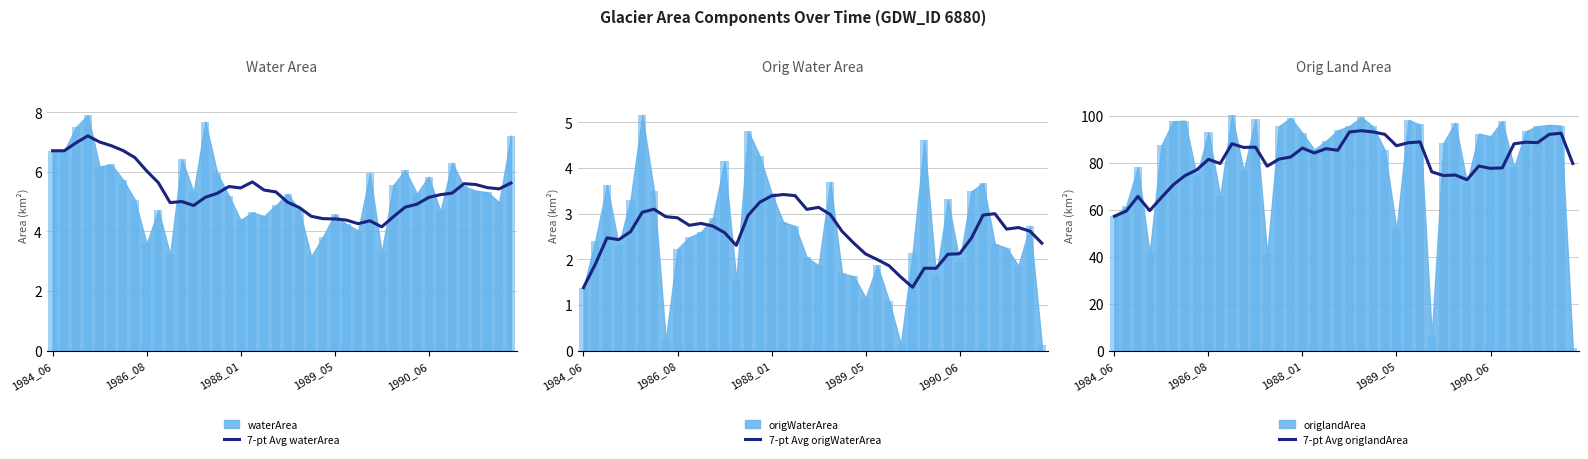

What is the difference between the maximum and second lowest values in the 7-pt Avg waterArea series?

2.9